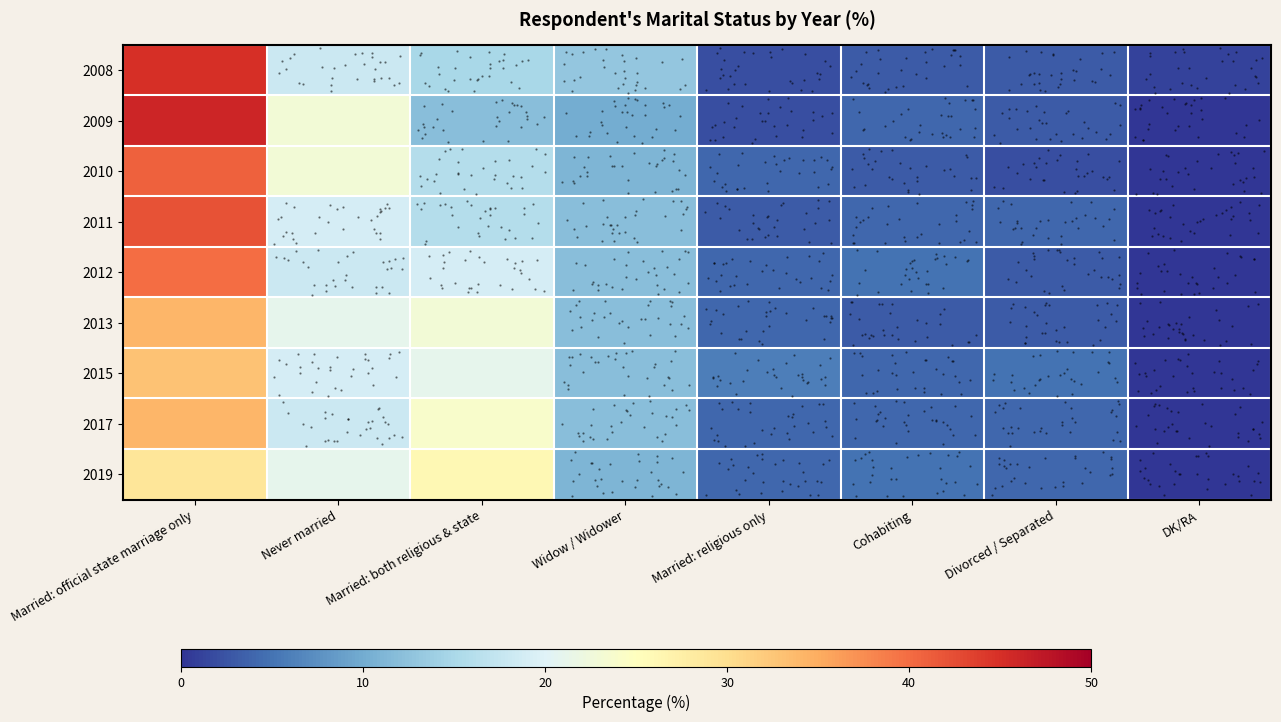

True or false: 2017 has a value of 7 at Married: religious only.

False